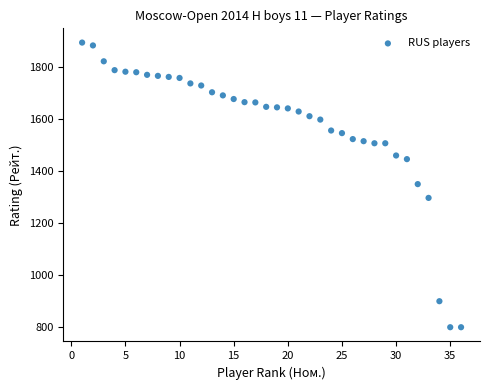

What is the range of Y values (max minus min)?

1094